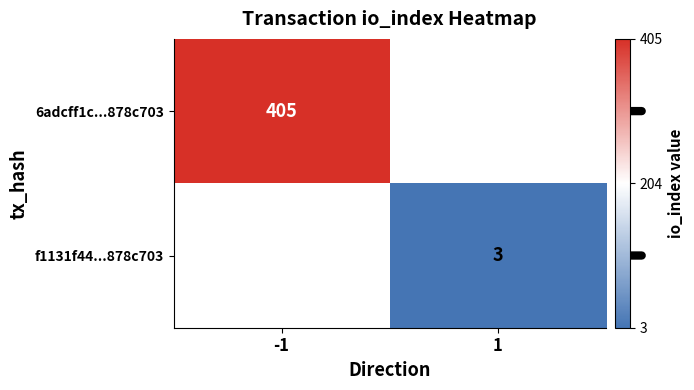

At which category does the chart reach its peak across all series?

-1